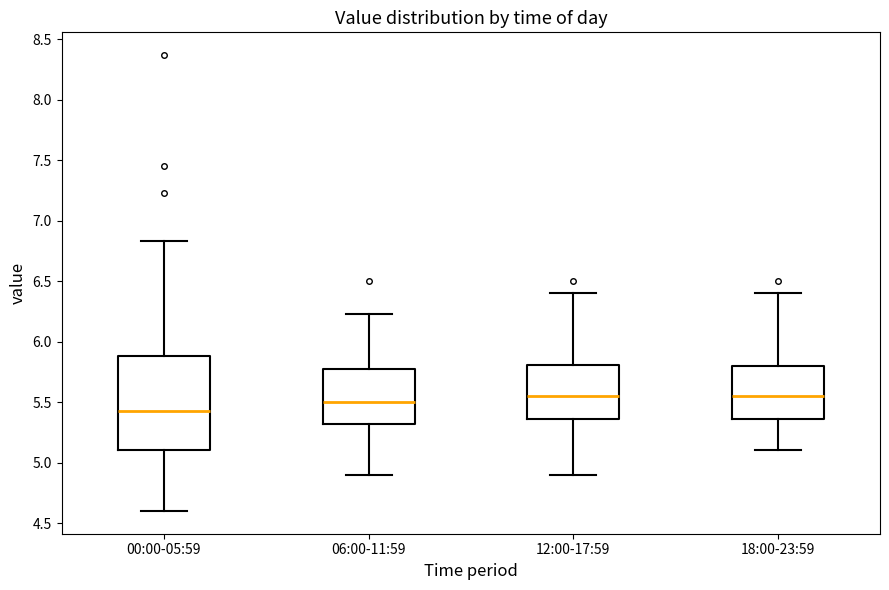

Reading left to right, read every box against the y-axis: the position of its median line, the range the box covers, and the ends of its whiskers. The values are not printed on the chart, so give them approximately, as read against the axis.

00:00-05:59: median 5.45, box 5.10 to 5.90, whiskers 4.60 to 6.85
06:00-11:59: median 5.50, box 5.30 to 5.80, whiskers 4.90 to 6.25
12:00-17:59: median 5.55, box 5.35 to 5.80, whiskers 4.90 to 6.40
18:00-23:59: median 5.55, box 5.35 to 5.80, whiskers 5.10 to 6.40